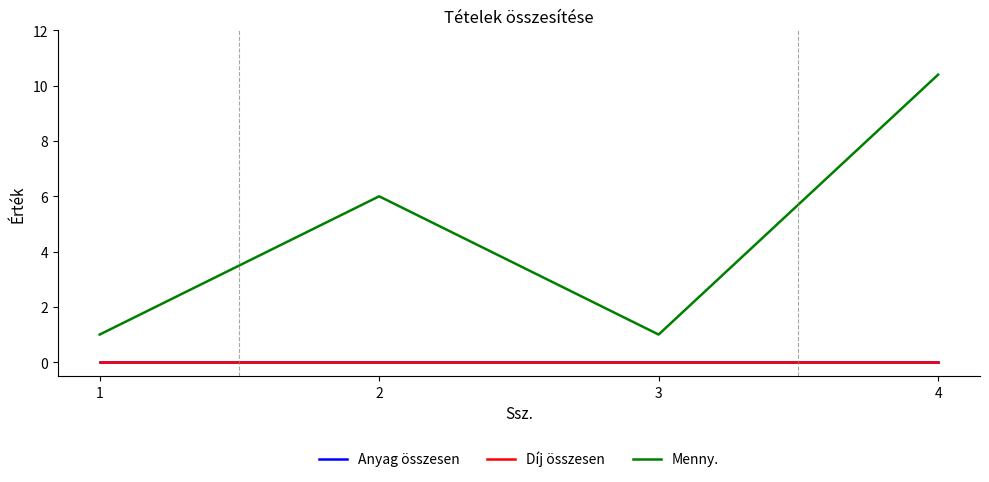

Is it true that Menny. equals 10.4 at 4?

True